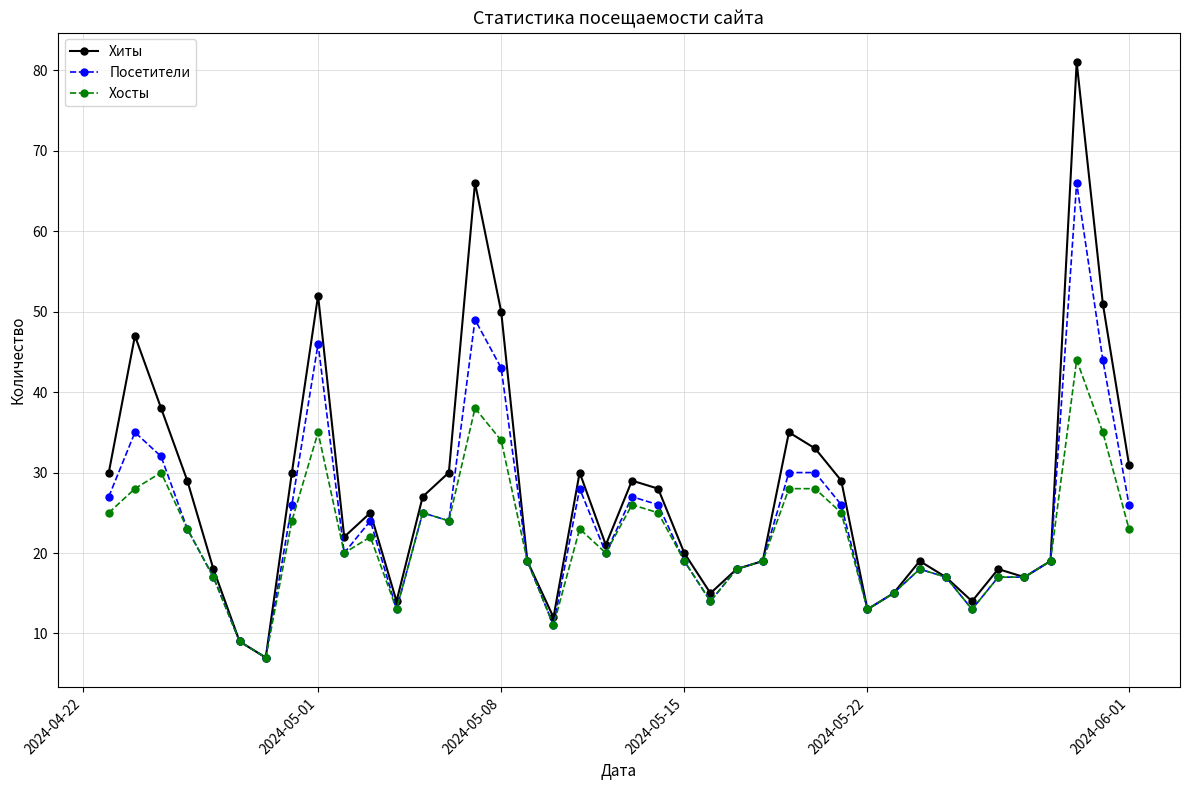

Which series has the widest spread of values?

Хиты